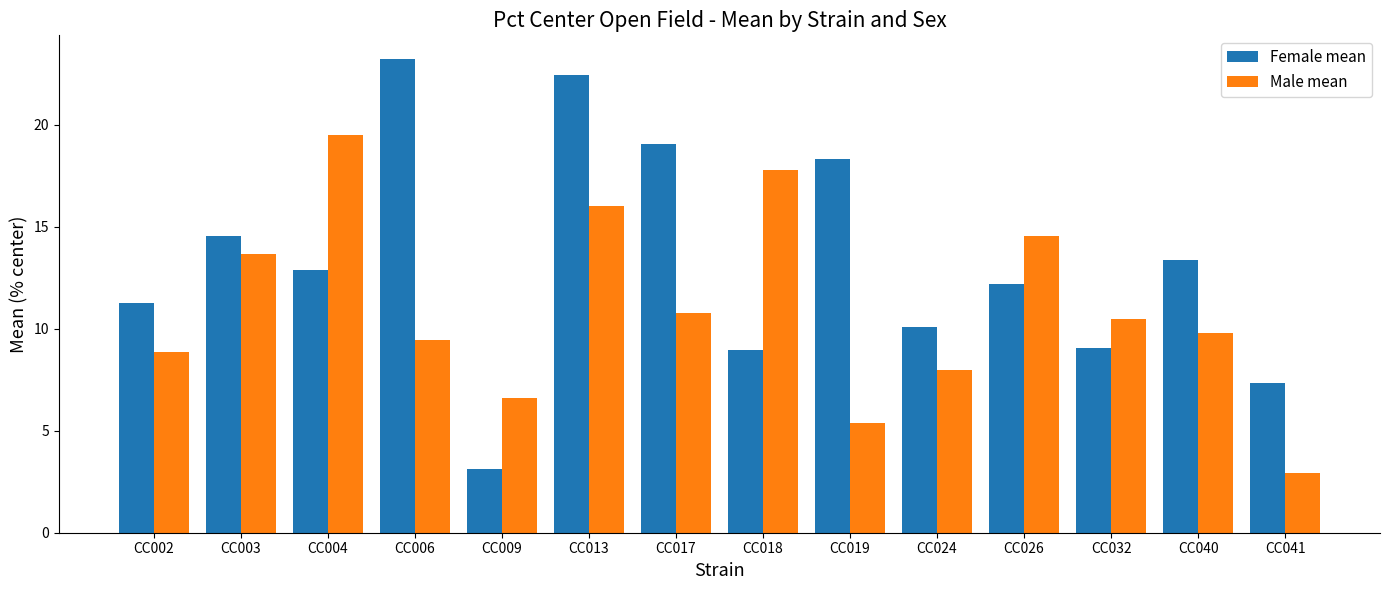

Is it true that Female mean equals 14.2 at CC024?

False